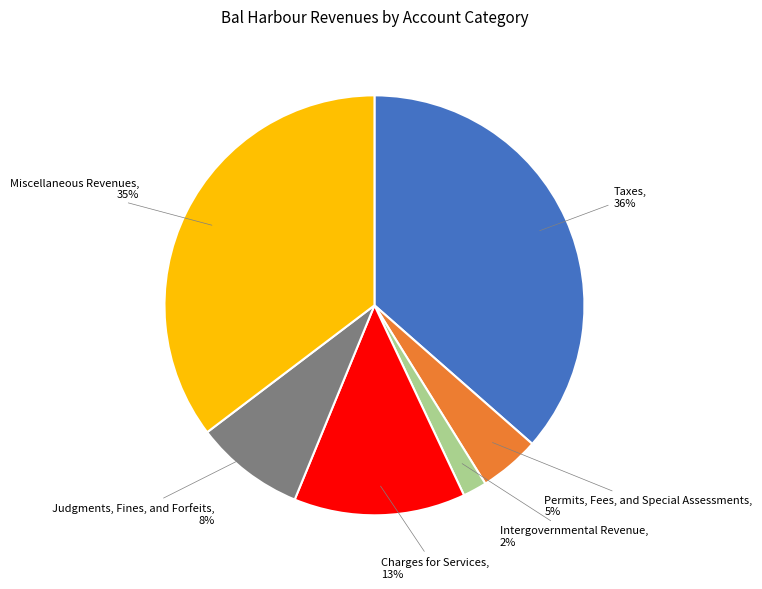

To the nearest percent, what is the combined percentage of Judgments, Fines, and Forfeits and Intergovernmental Revenue?

10%